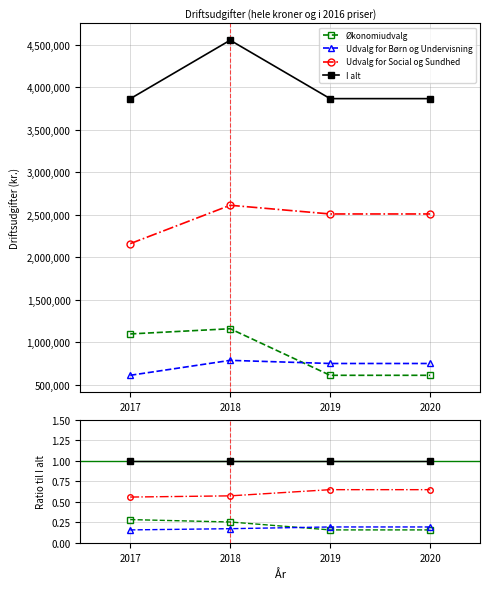

What is the value of the Udvalg for Social og Sundhed point at the 1st from the left?

0.6